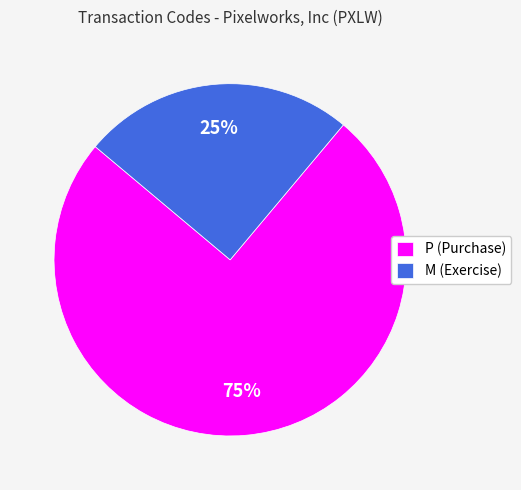

To the nearest percent, what percentage of the pie is M (Exercise)?

25%